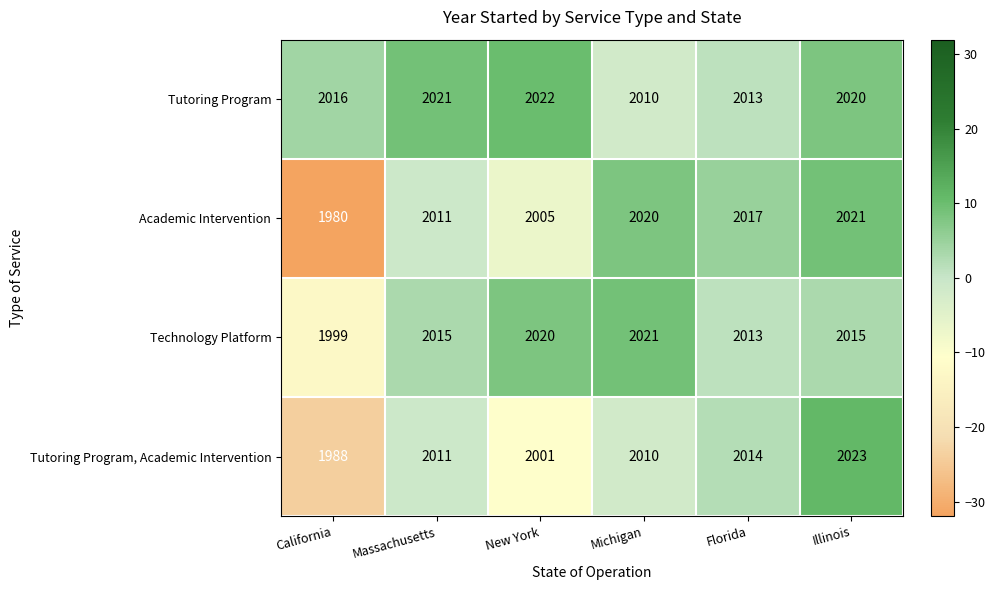

Count the number of data series in this chart.

4